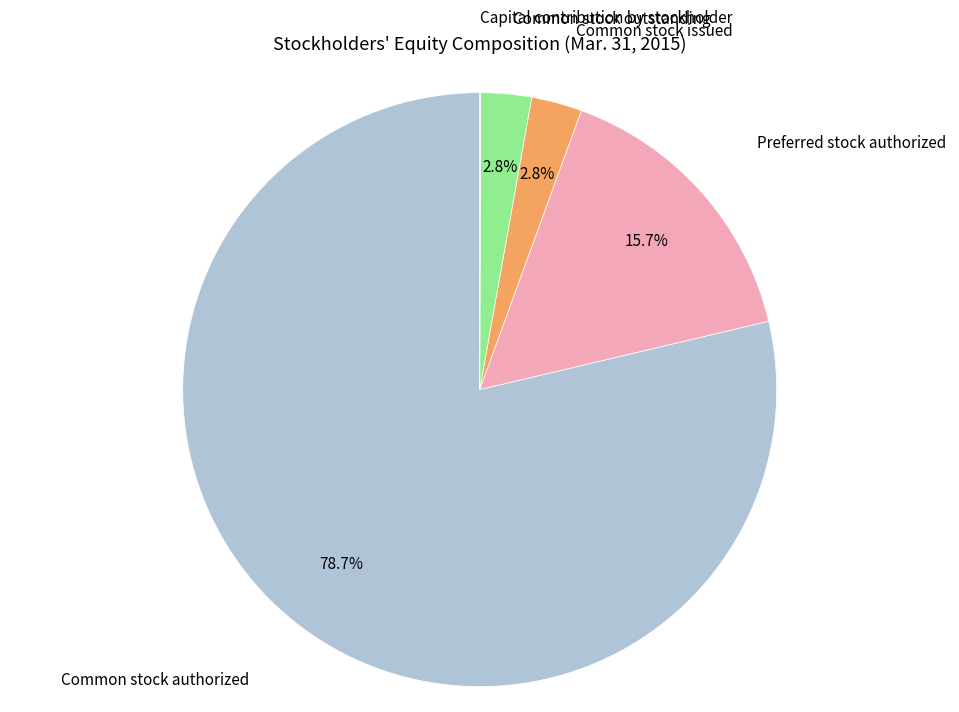

What is the smallest slice in the pie chart?

Capital contribution by stockholder